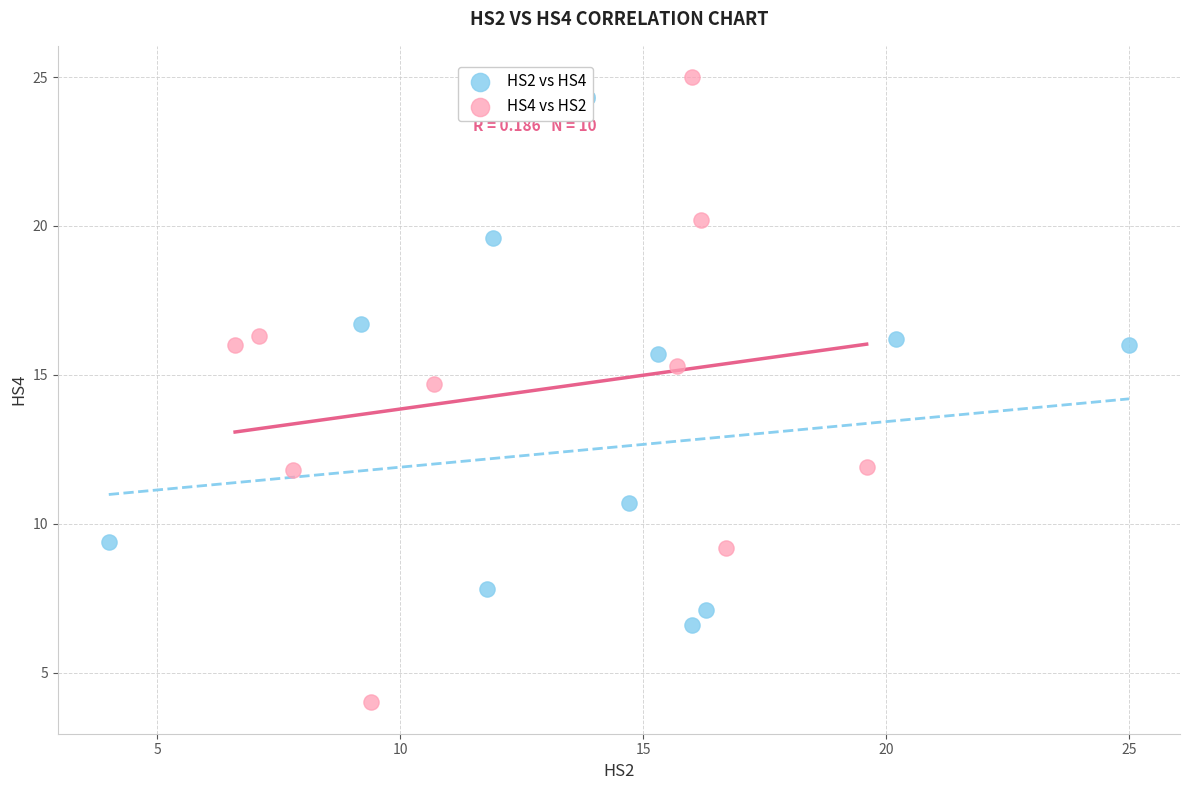

Which series reaches the minimum Y coordinate?

HS4 vs HS2